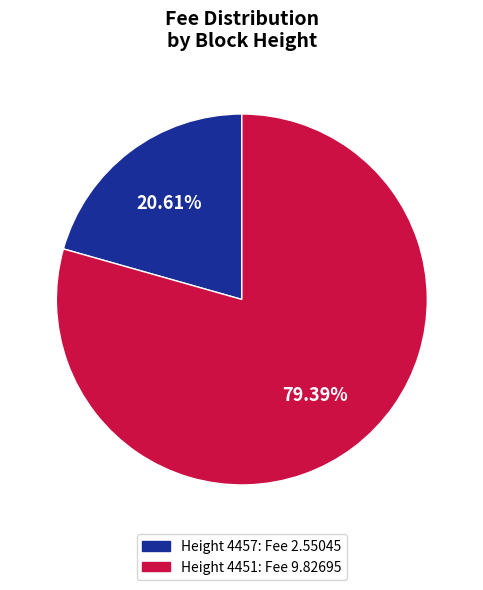

What is the majority slice?

Height 4451: Fee 9.82695